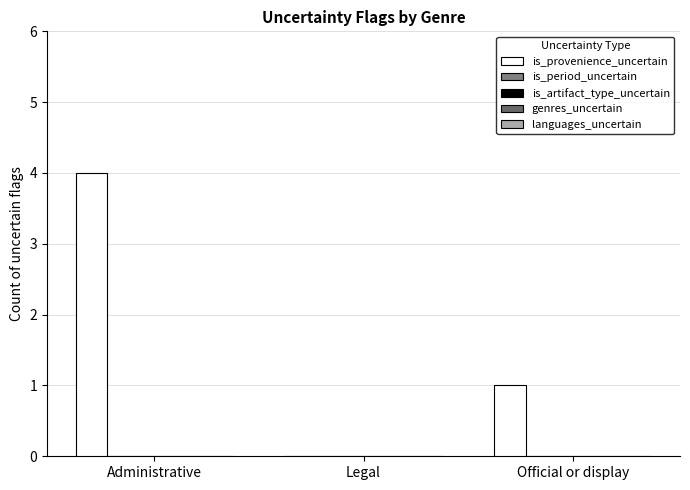

Reading left to right, what are all the values shown in this chart?

is_provenience_uncertain: Administrative=4	Legal=0	Official or display=1
is_period_uncertain: Administrative=0	Legal=0	Official or display=0
is_artifact_type_uncertain: Administrative=0	Legal=0	Official or display=0
genres_uncertain: Administrative=0	Legal=0	Official or display=0
languages_uncertain: Administrative=0	Legal=0	Official or display=0